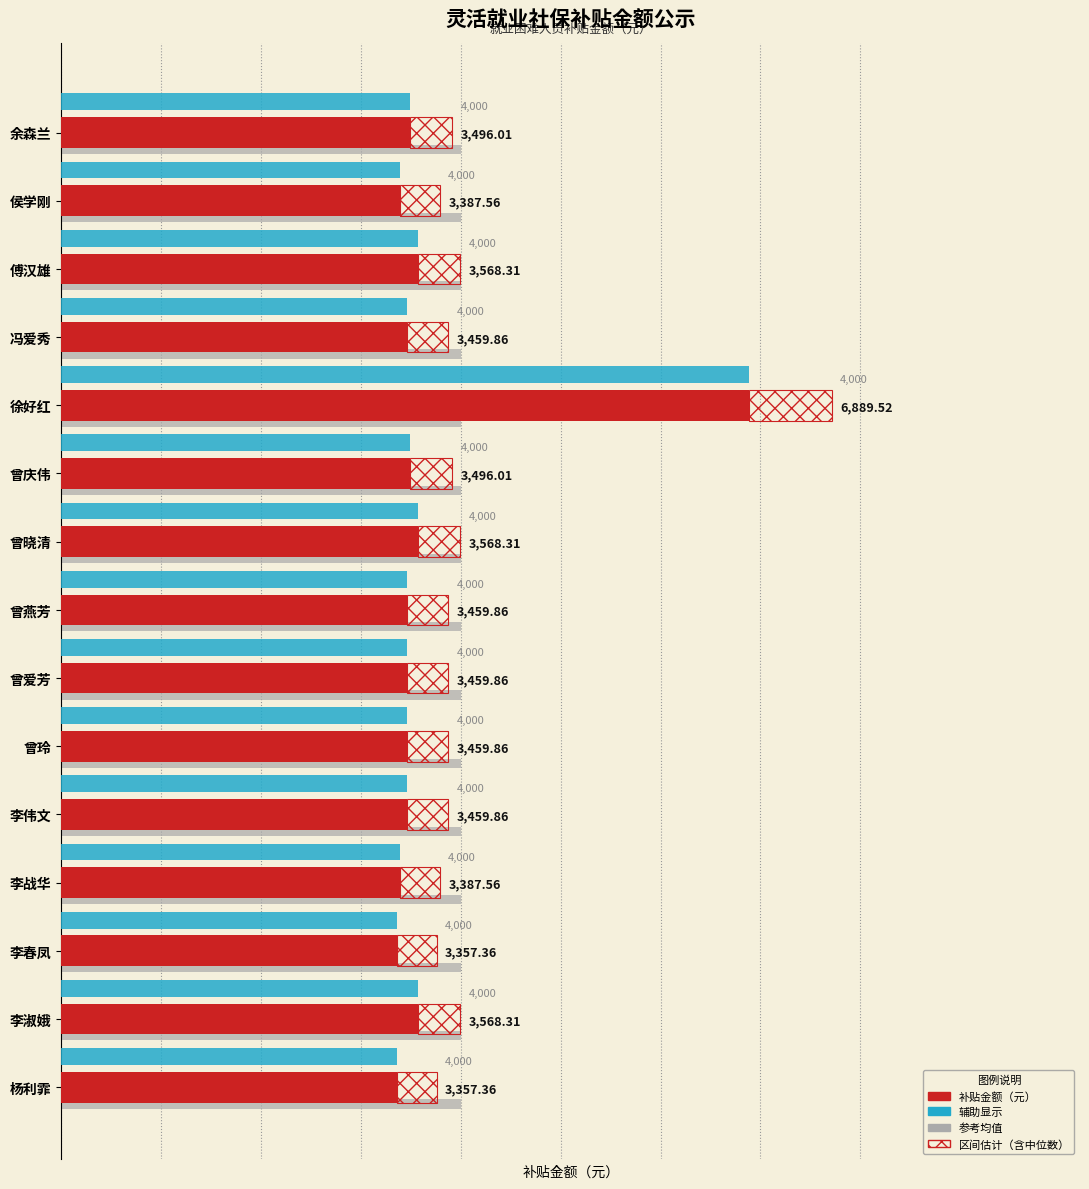

Which series has the widest spread of values?

补贴金额（元）